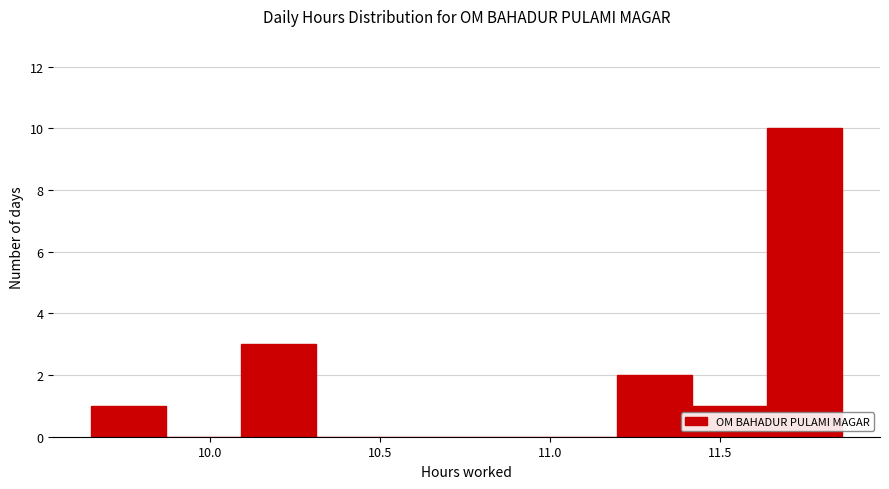

What is the height of the bar covering 10.10 to 10.30 on the x-axis? Neither the bar edges nor the heights are printed on the chart, so give them approximately, as read against the axes.

3